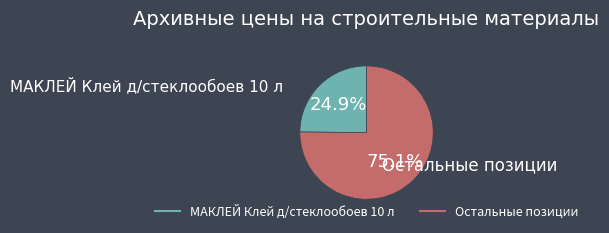

Is there a majority slice in this chart?

Yes